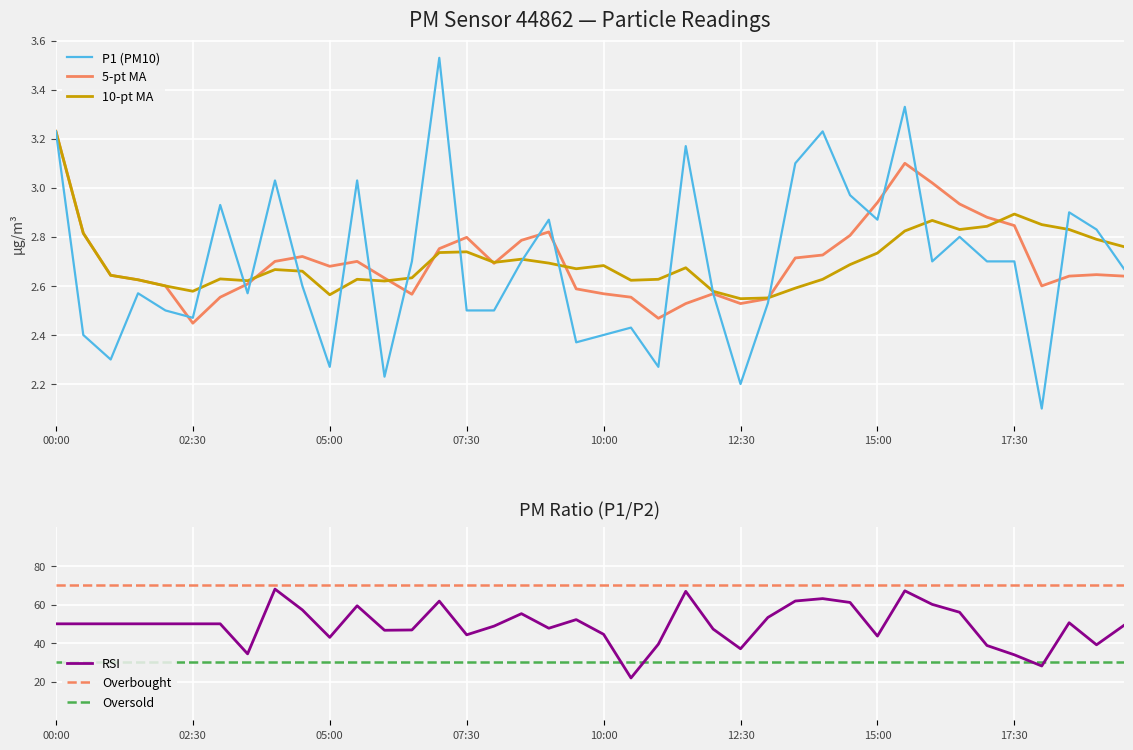

What position from the left is 03:00?

7